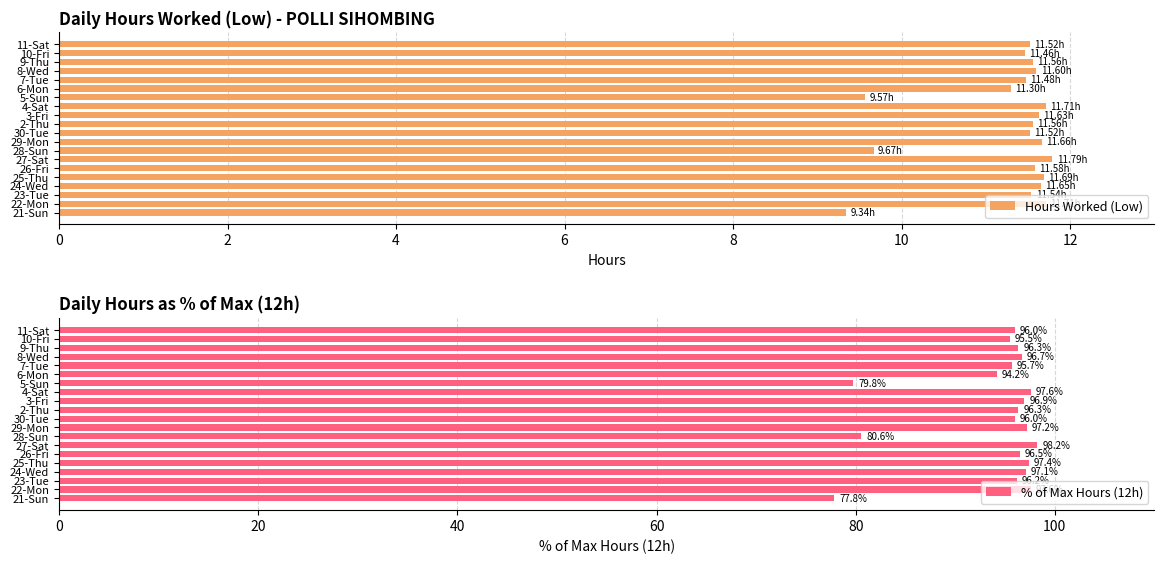

What is the sum of the Hours Worked (Low) values at 11-Sat and 21-Sun?

20.9